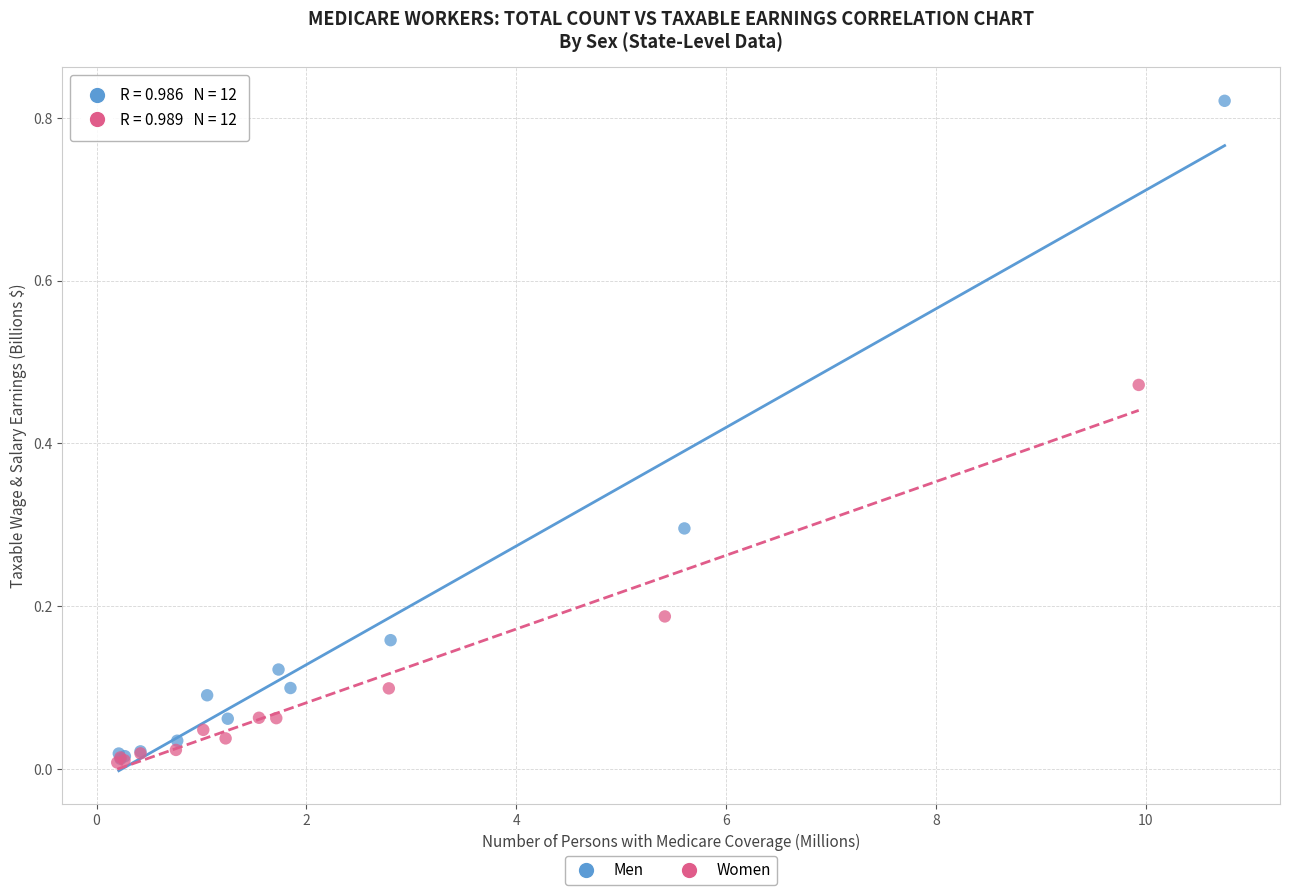

Which series reaches the maximum Y coordinate?

Men